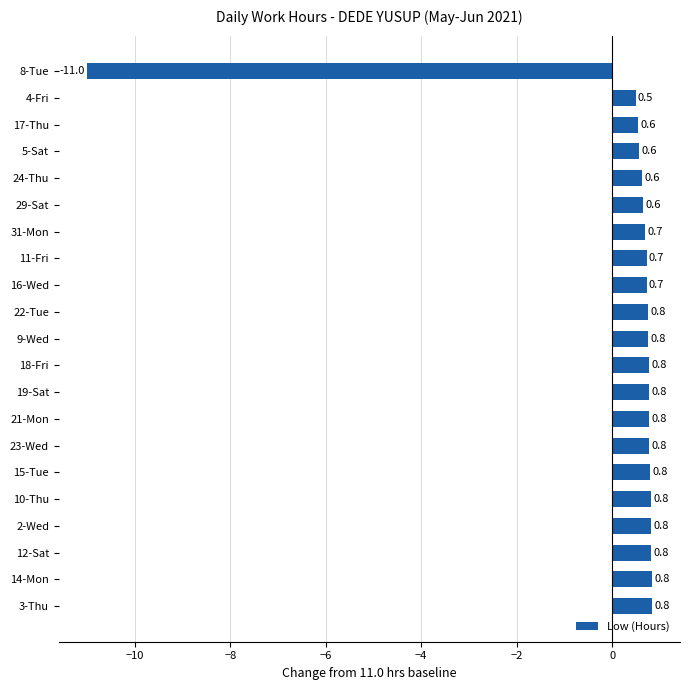

What is the difference between the maximum and minimum values?

11.8